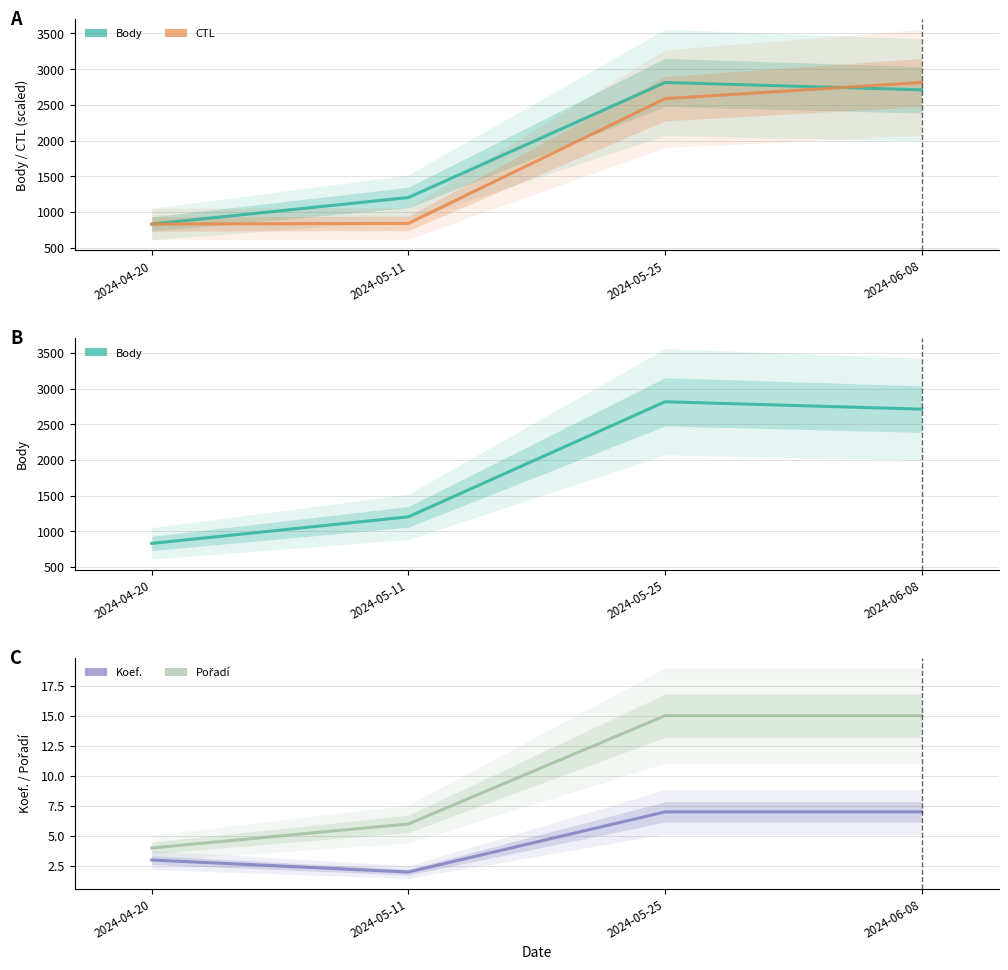

How many values in the Koef. series are below 7?

2